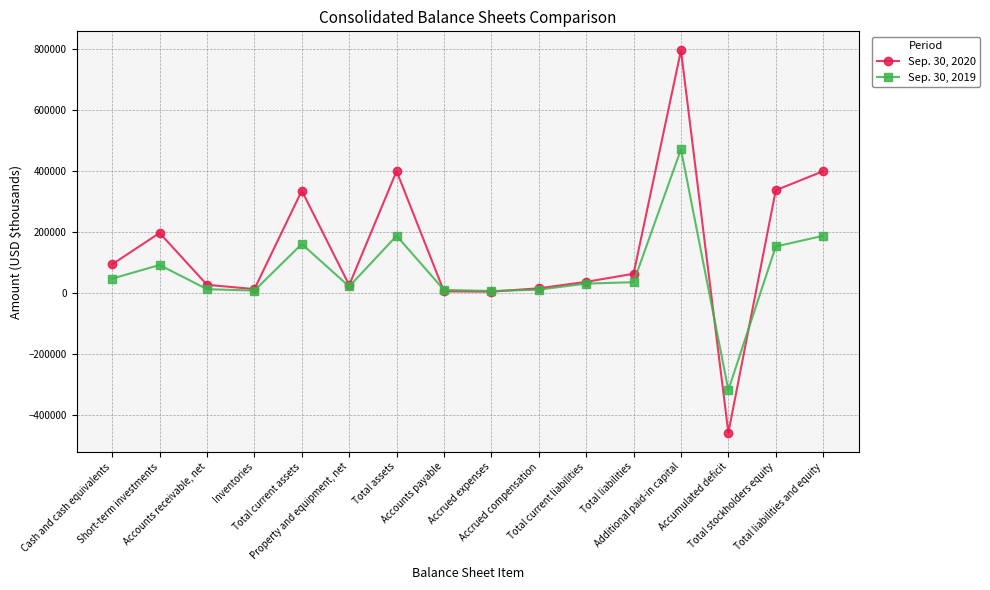

Rank the series by their average value, from highest to lowest.

Sep. 30, 2020, Sep. 30, 2019